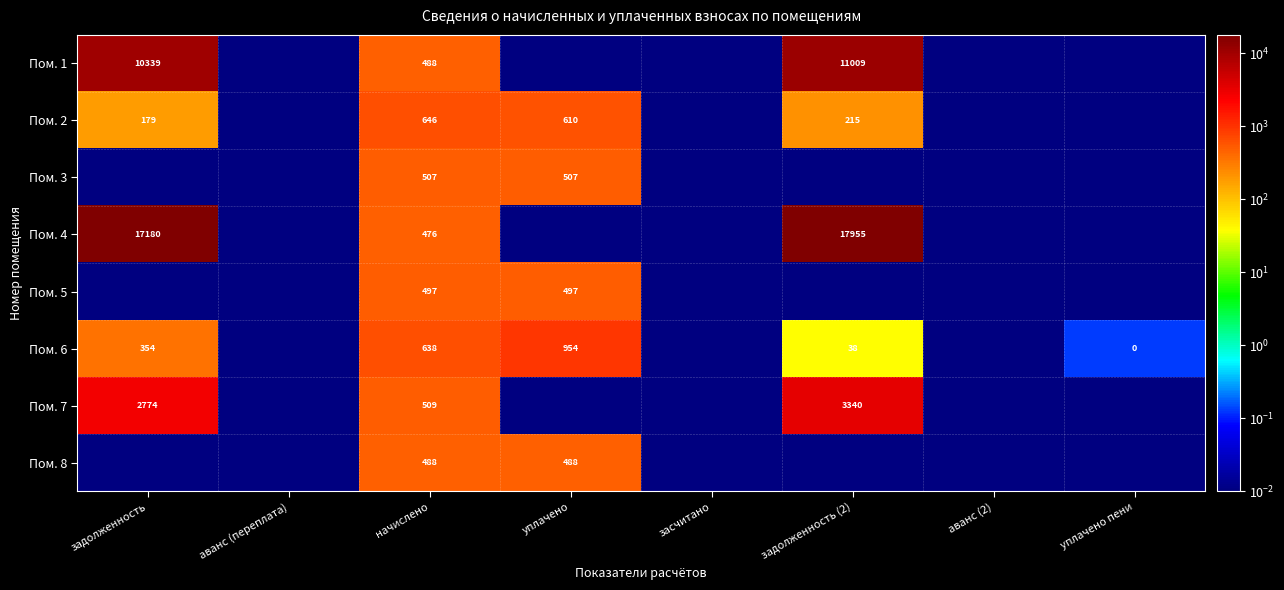

Is the value of Пом. 7 at начислено greater than the value of Пом. 2 at уплачено?

No